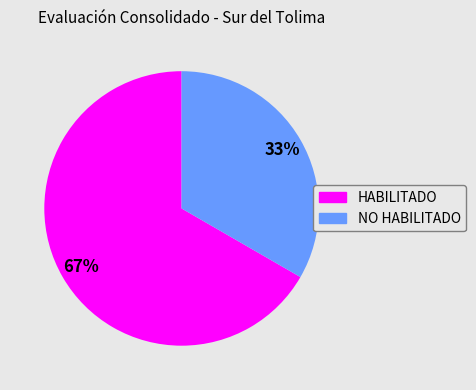

Which has a higher value, NO HABILITADO or HABILITADO?

HABILITADO